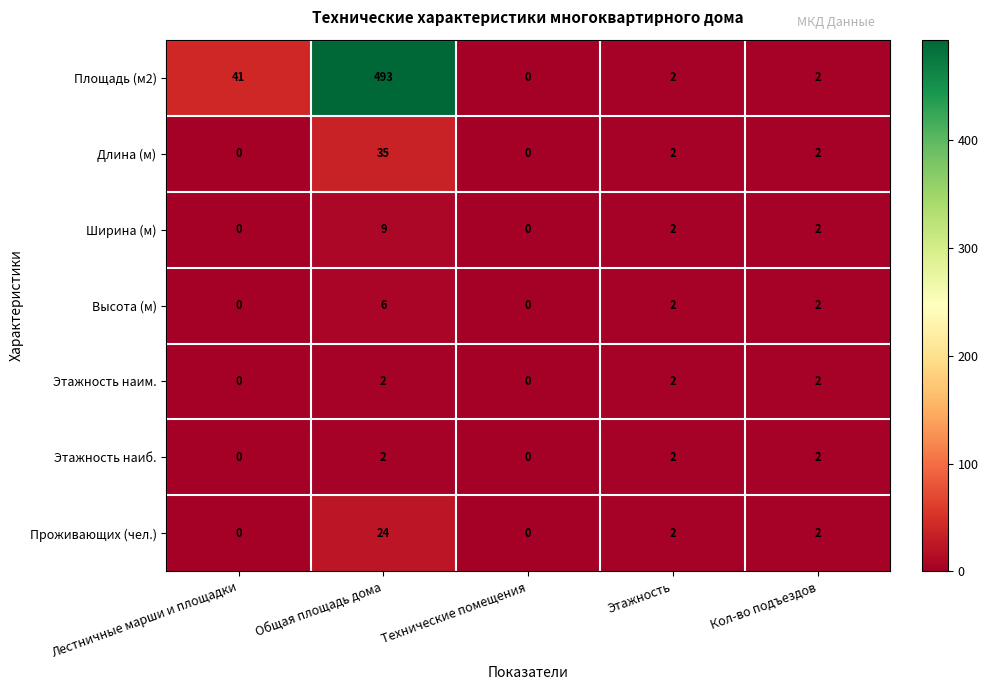

The Проживающих (чел.) series shows 5 at Общая площадь дома. True or false?

False